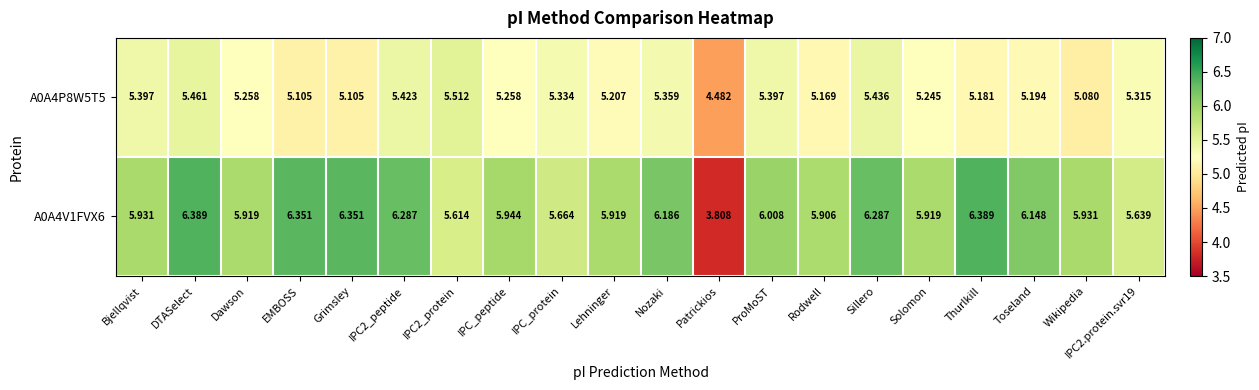

What is the total value across all series at Rodwell?

11.1